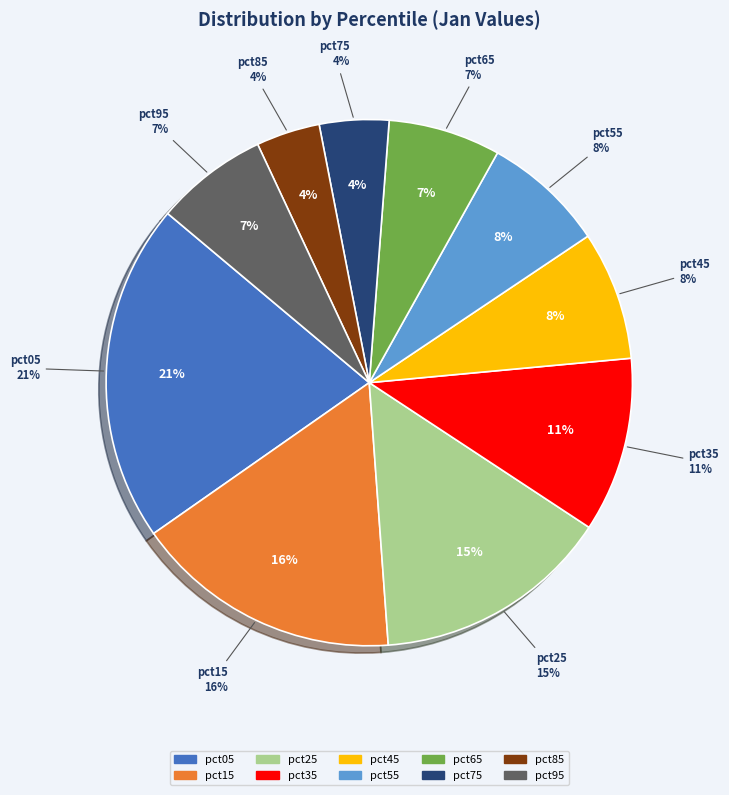

Which slice is the largest?

pct05